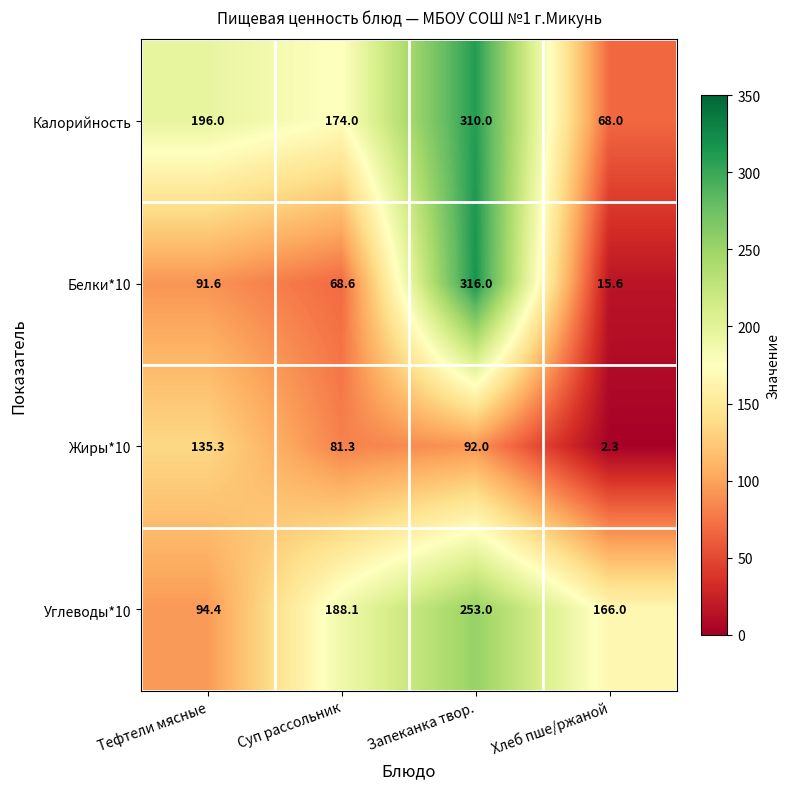

What is the greatest value displayed?

316.0